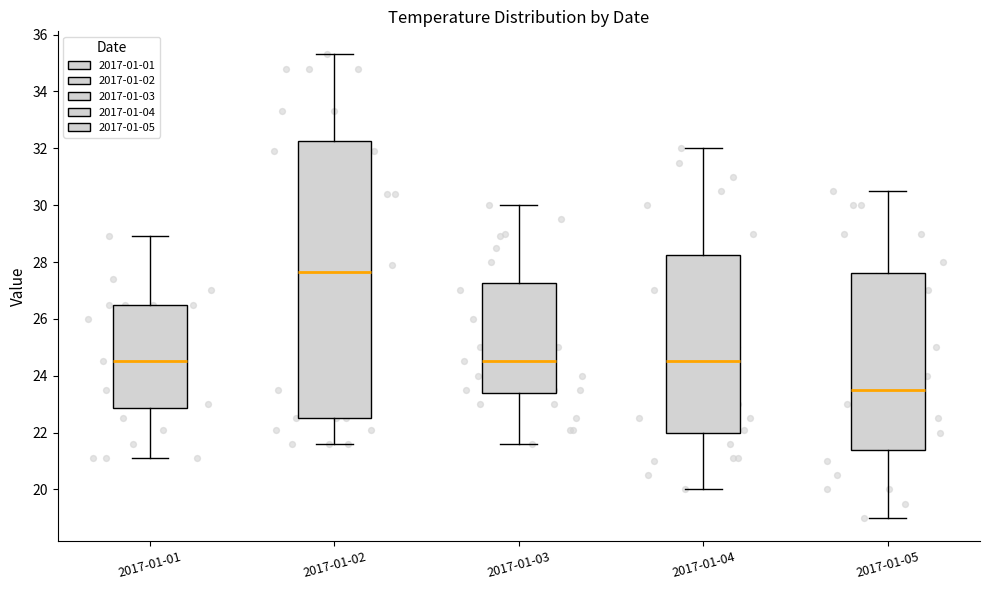

Comparing the boxes themselves (not the whiskers), which one is the tallest?

2017-01-02